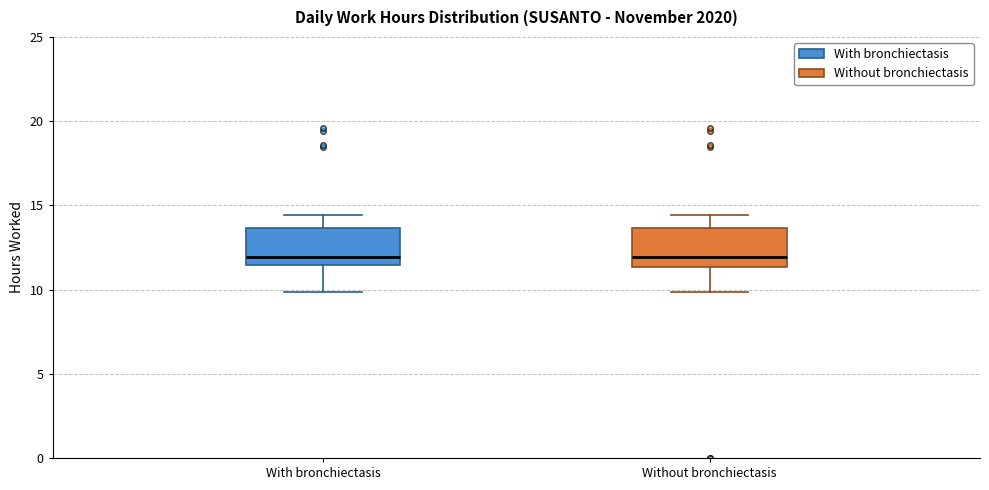

Reading left to right, read every box against the y-axis: the position of its median line, the range the box covers, and the ends of its whiskers. The values are not printed on the chart, so give them approximately, as read against the axis.

With bronchiectasis: median 12.0, box 11.5 to 13.5, whiskers 10.0 to 14.5
Without bronchiectasis: median 12.0, box 11.5 to 13.5, whiskers 10.0 to 14.5